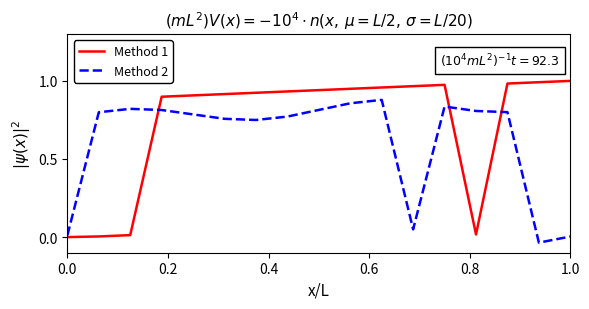

Which series has the largest range (max minus min)?

Method 1